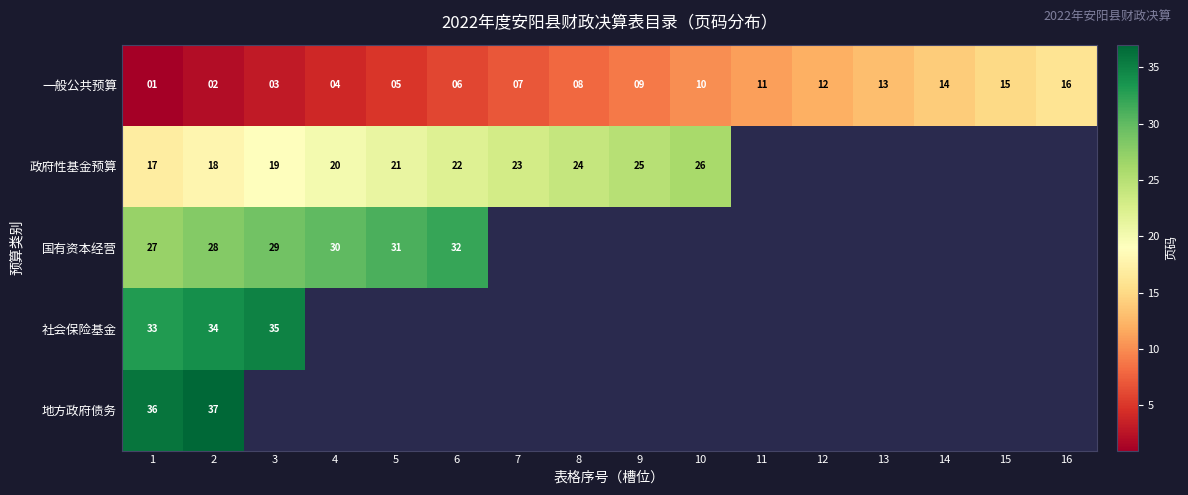

At how many categories does at least one series exceed 25?

7